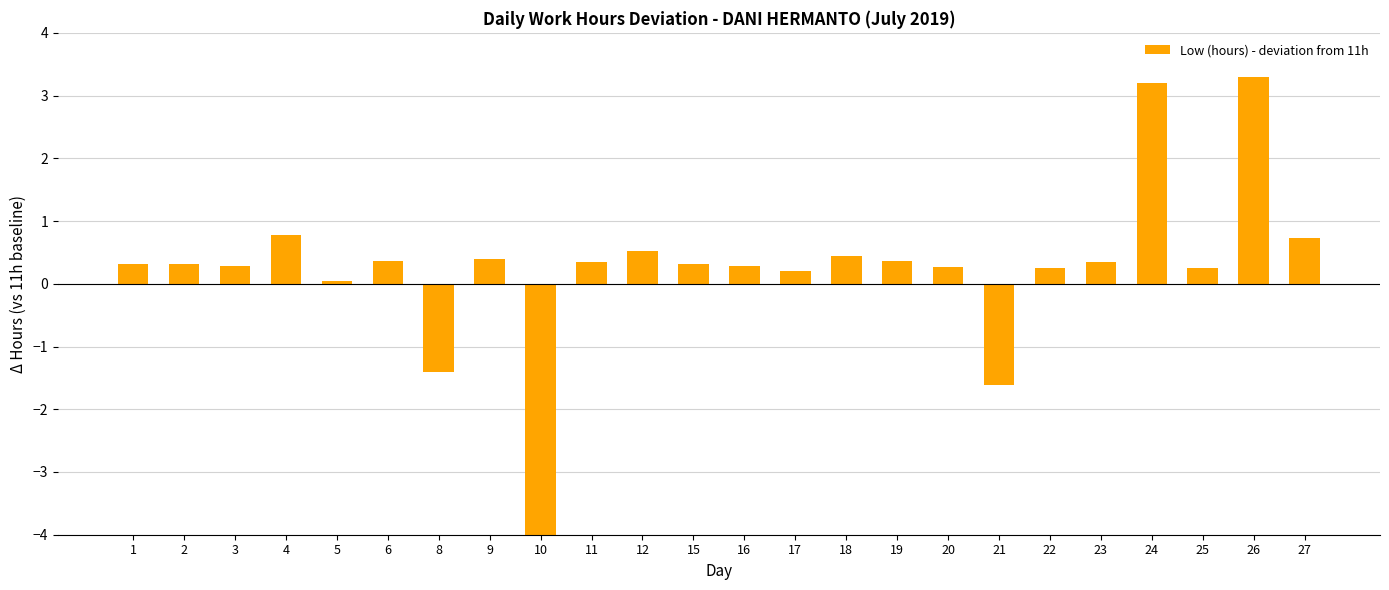

At which label is the value closest to -3?

21